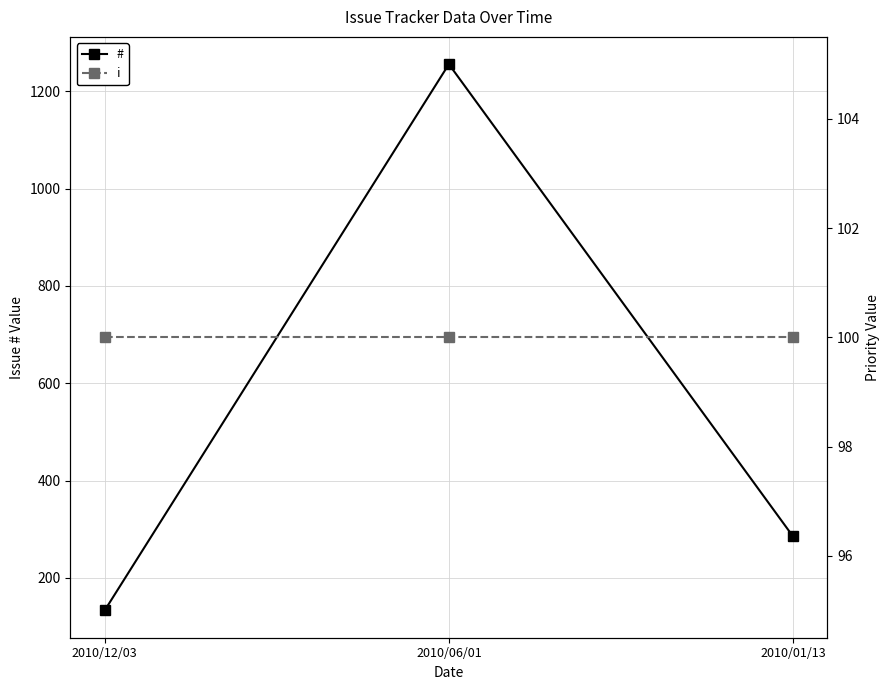

Which series has the largest total across all categories?

#